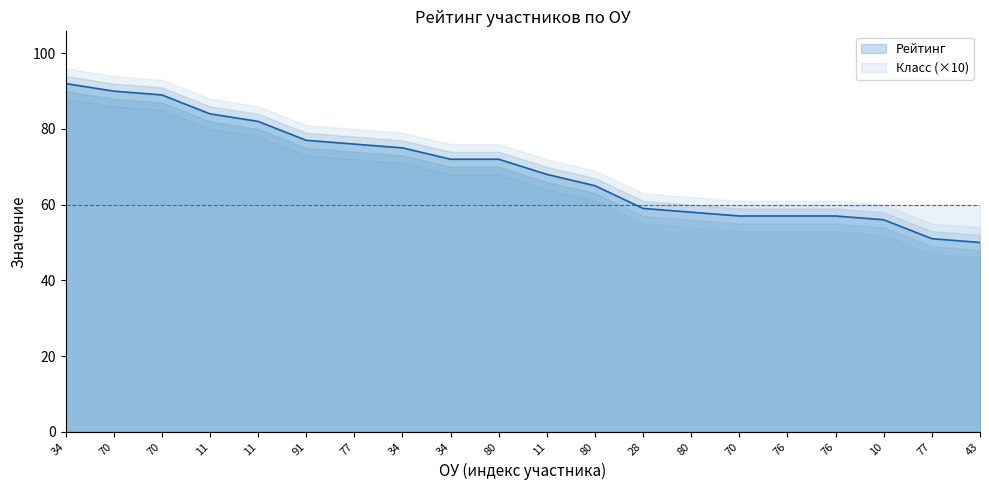

Does the chart display data point markers on the line(s)?

No